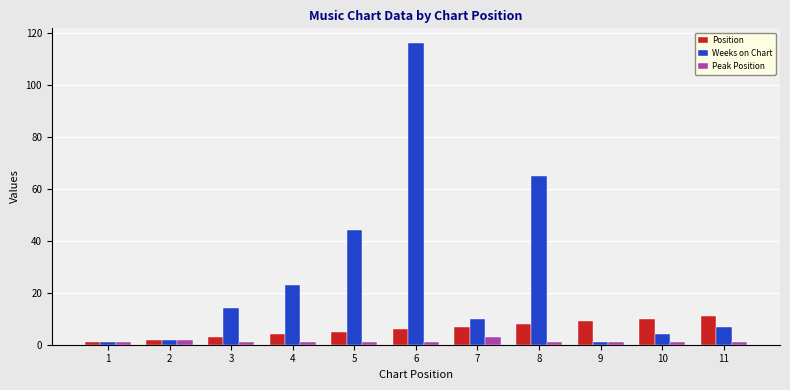

How many values in the Weeks on Chart series are below 10?

5